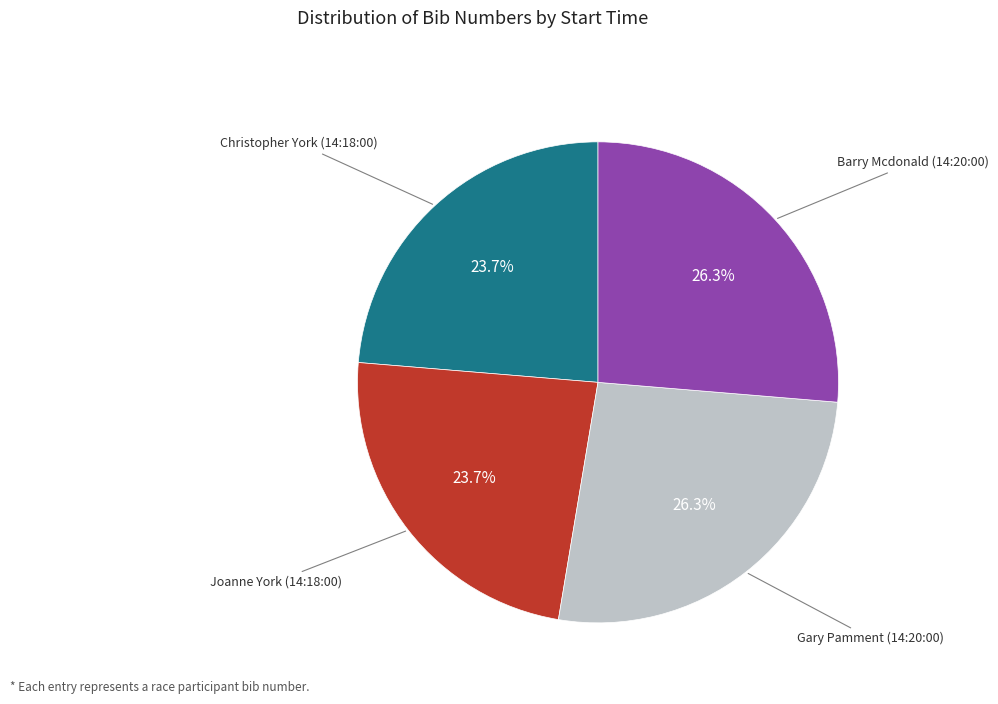

Is there any slice that represents more than half of the pie?

No